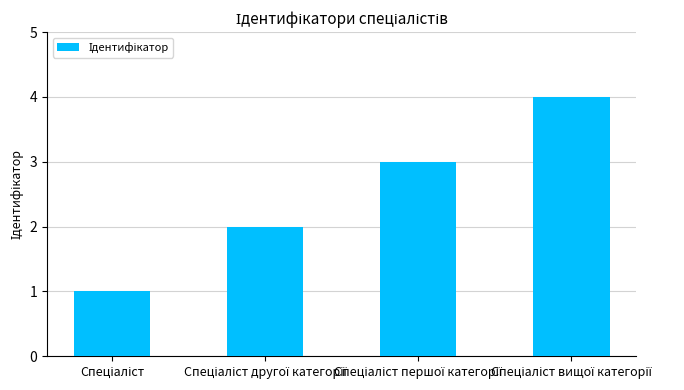

What is the greatest value displayed?

4